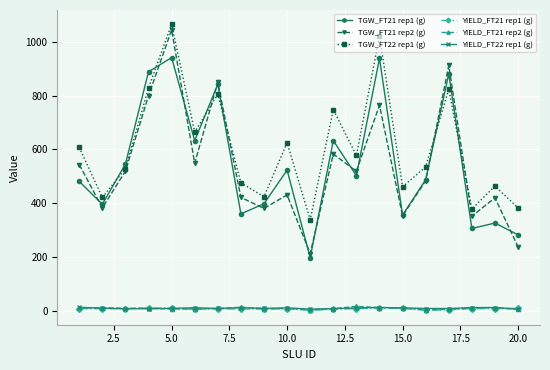

What is the maximum value for TGW_FT21 rep1 (g)?

940.8